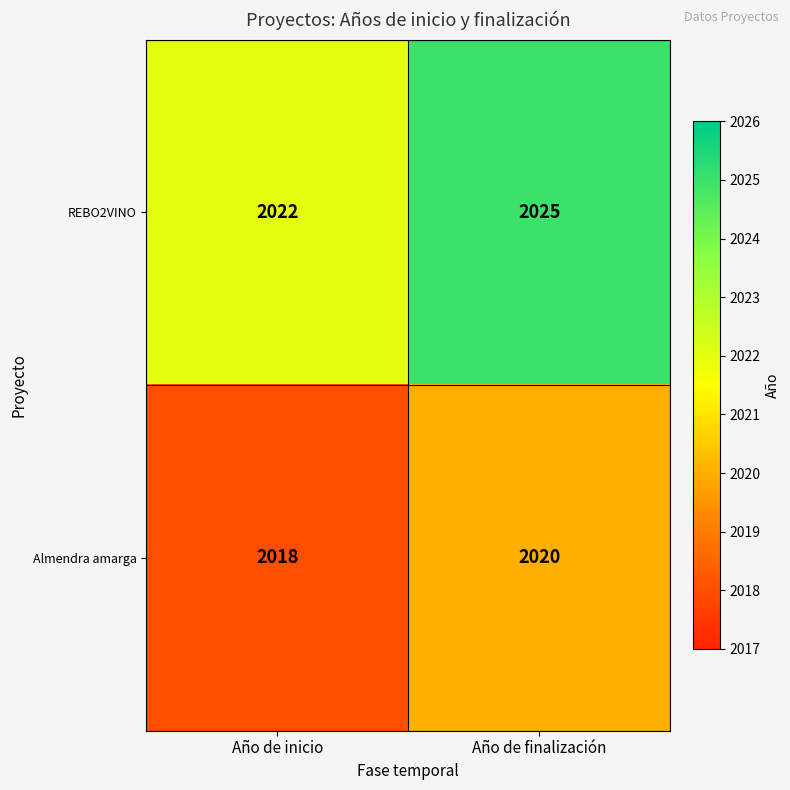

Rank the series by their average value, from highest to lowest.

REBO2VINO, Almendra amarga